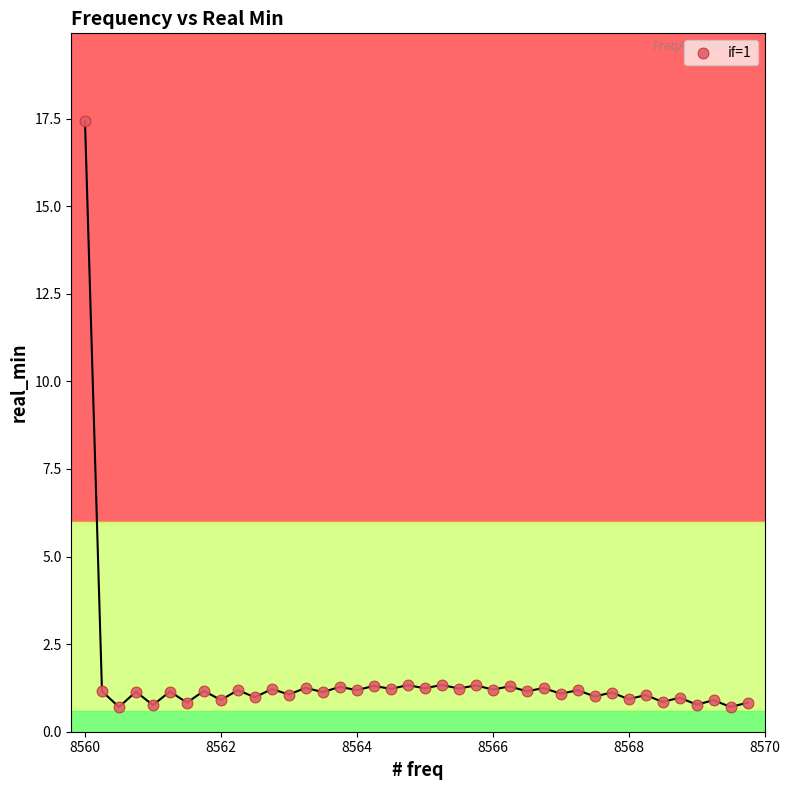

What is the range of Y values (max minus min)?

16.7